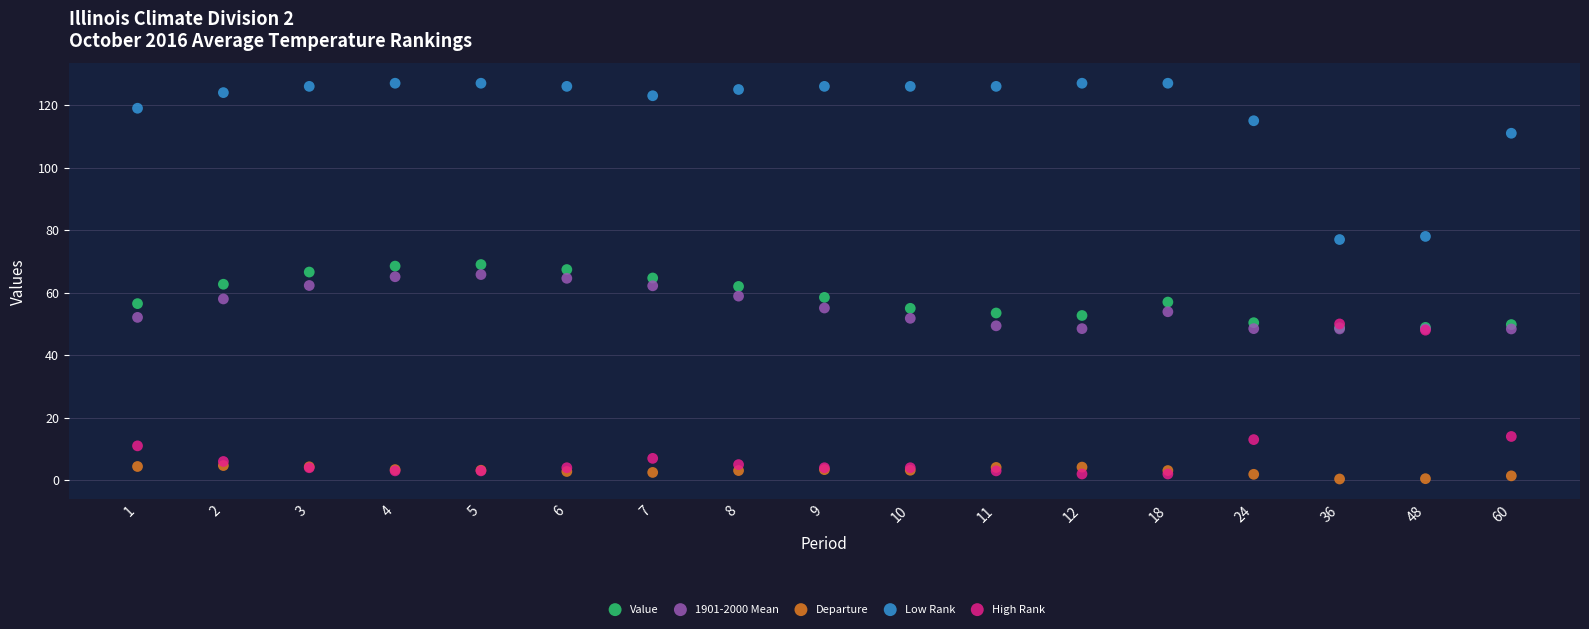

In the Low Rank series, what Y value is closest to 102?

111.0